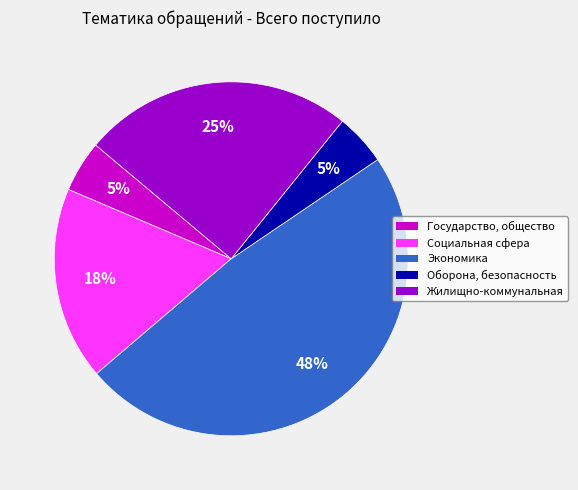

Count the number of slices in the pie.

5